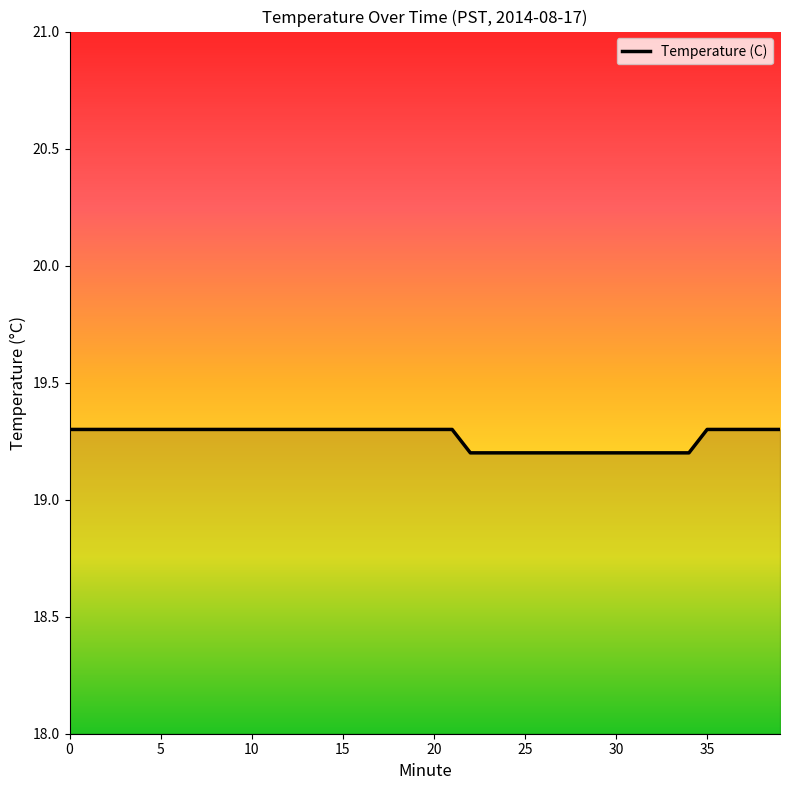

What is the smallest value displayed?

19.2